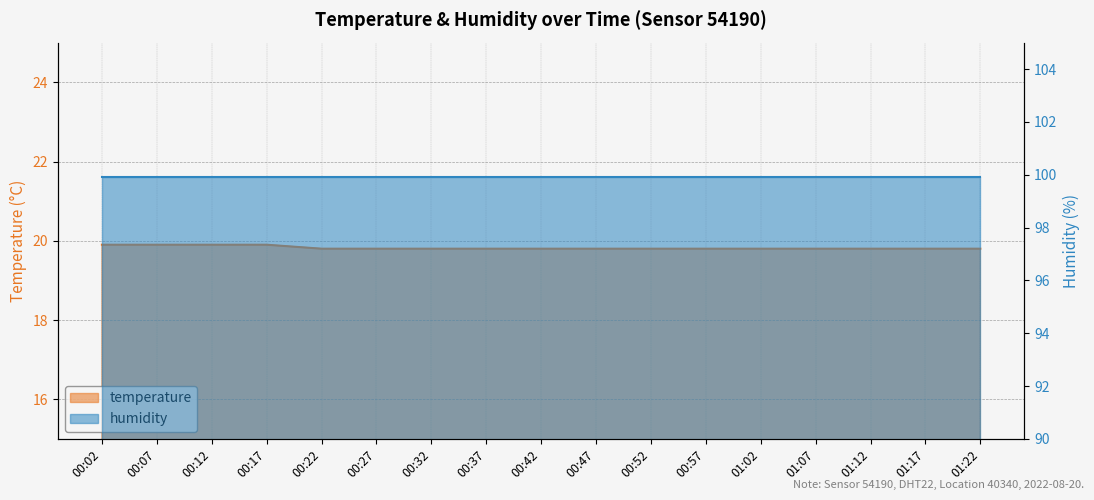

Rank the categories by value from lowest to highest.

00:22, 00:27, 00:32, 00:37, 00:42, 00:47, 00:52, 00:57, 01:02, 01:07, 01:12, 01:17, 01:22, 00:02, 00:07, 00:12, 00:17